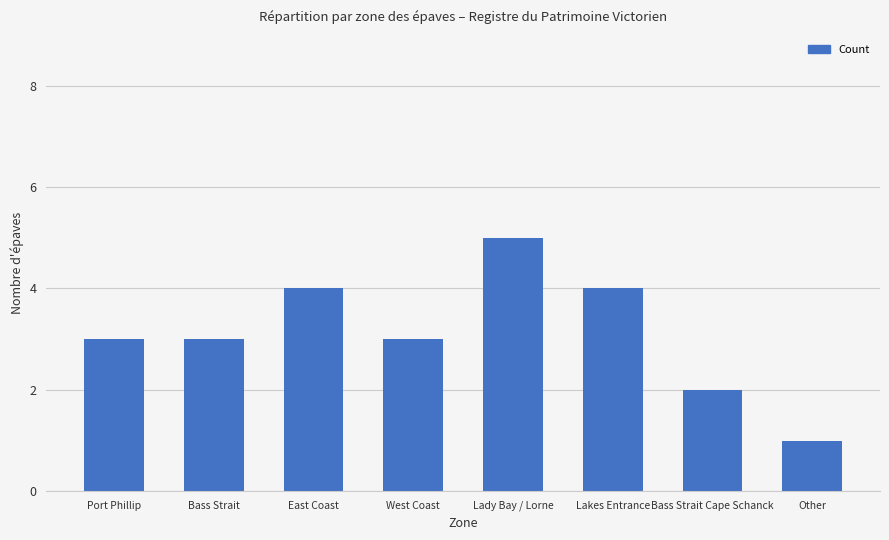

How many distinct data groups are displayed?

1